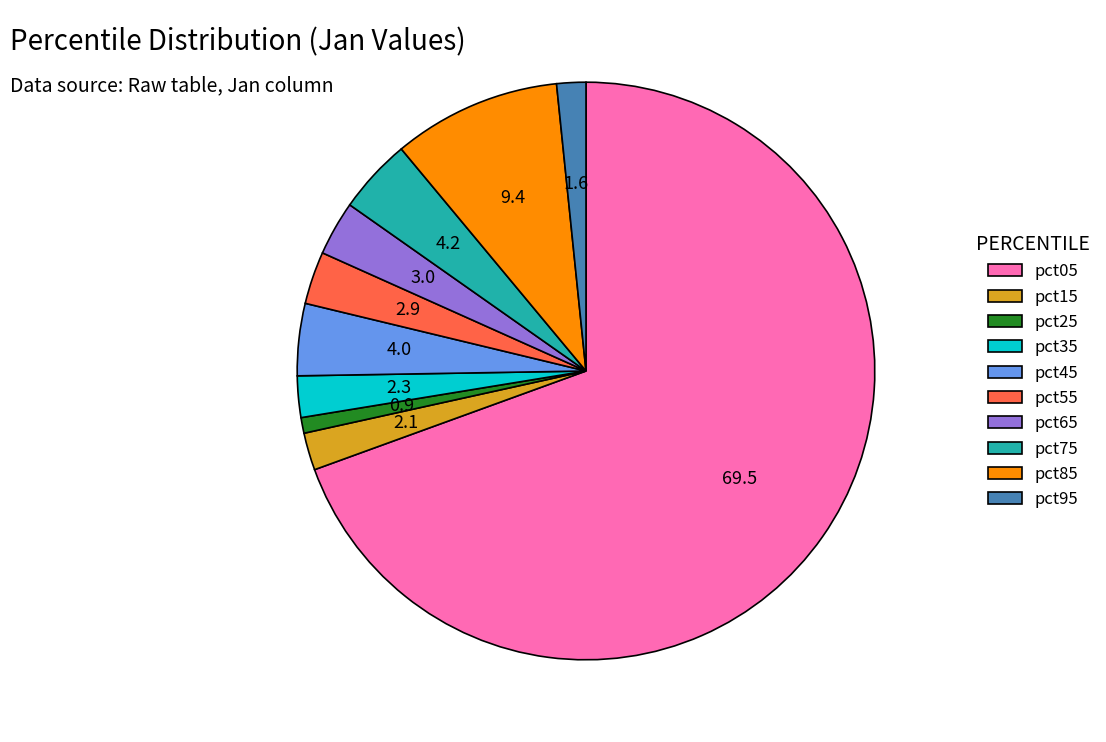

Between pct85 and pct65, which is larger?

pct85